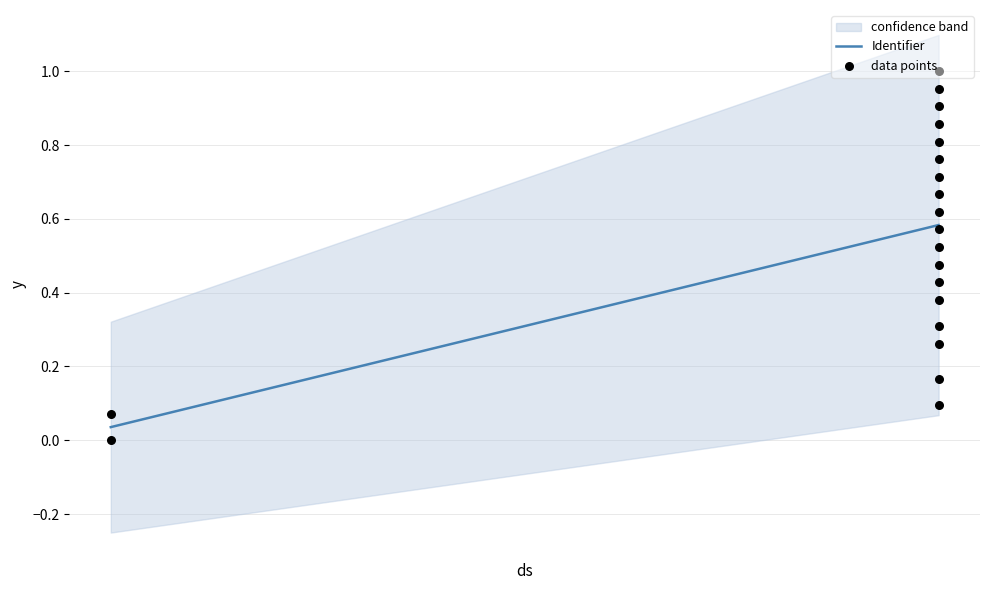

Between 2022-12-12 and 2022-12-12, which is larger?

2022-12-12